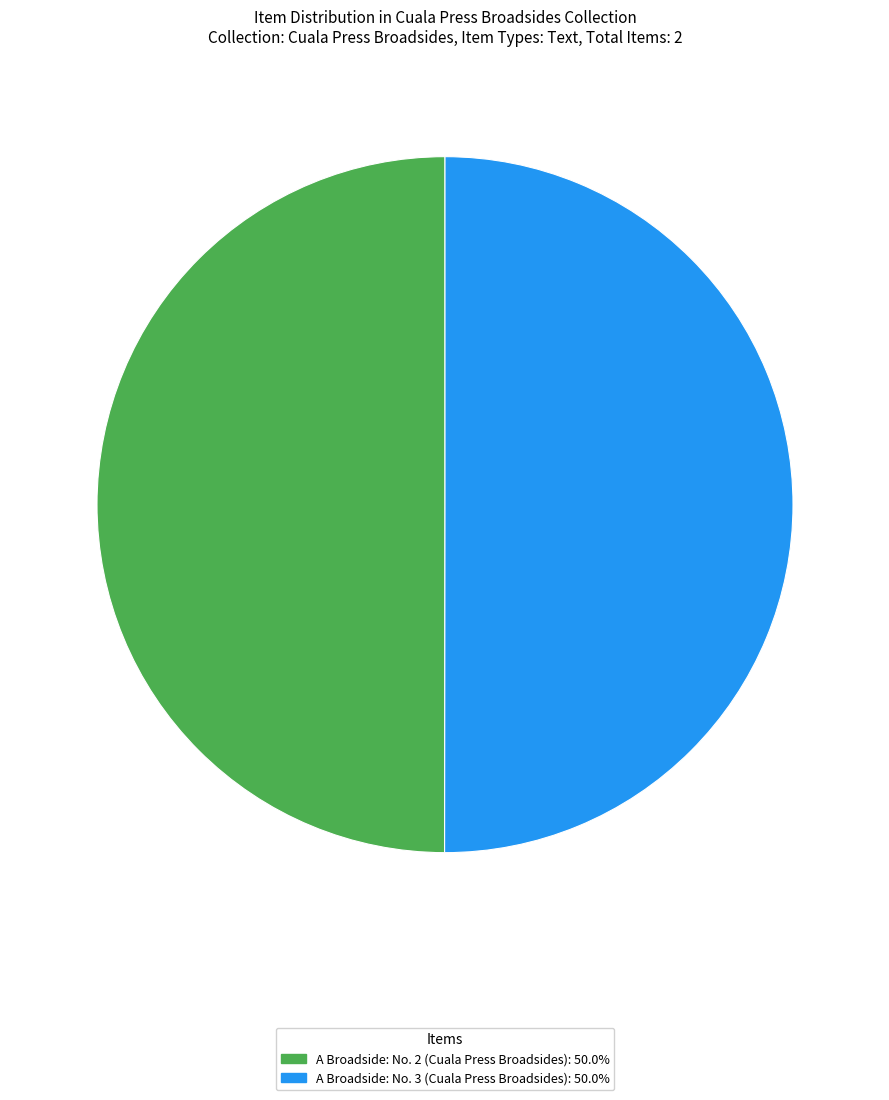

Approximately how many times larger is the value at A Broadside: No. 2 (Cuala Press Broadsides) compared to A Broadside: No. 3 (Cuala Press Broadsides)?

1.0